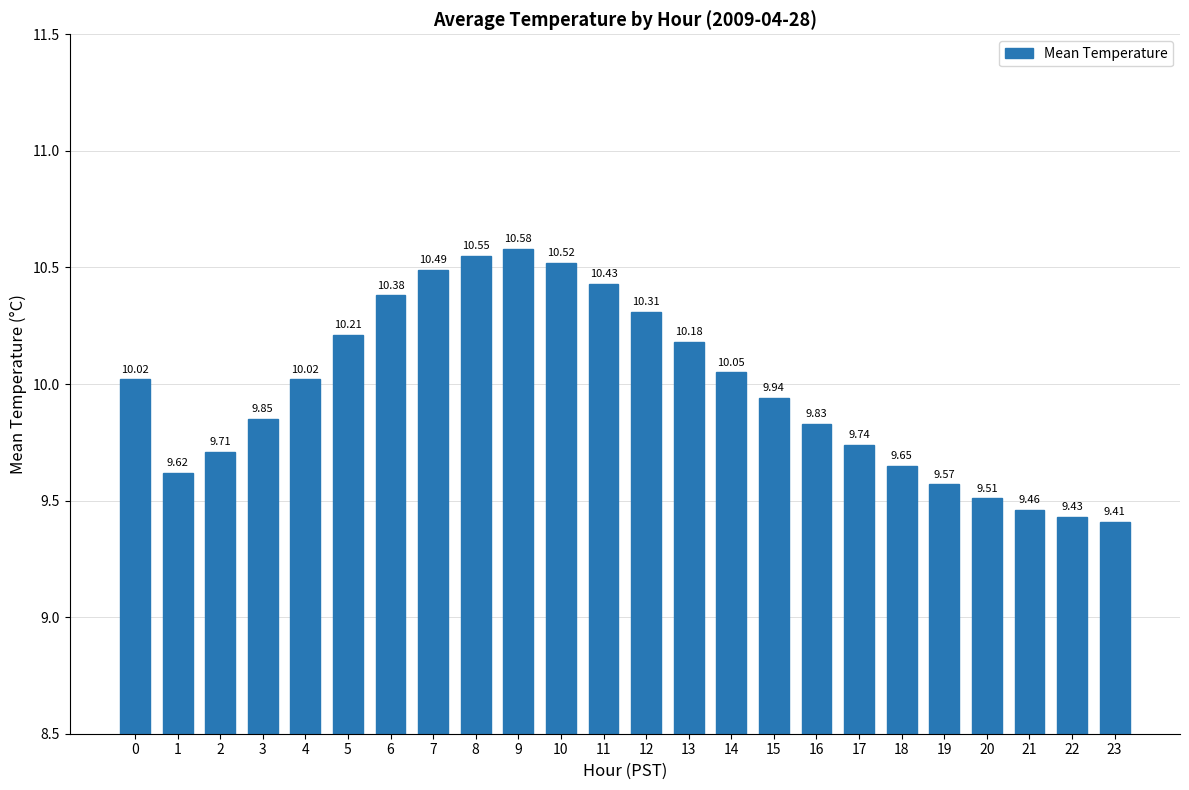

The chart shows a value of 14.2 at 12. True or false?

False